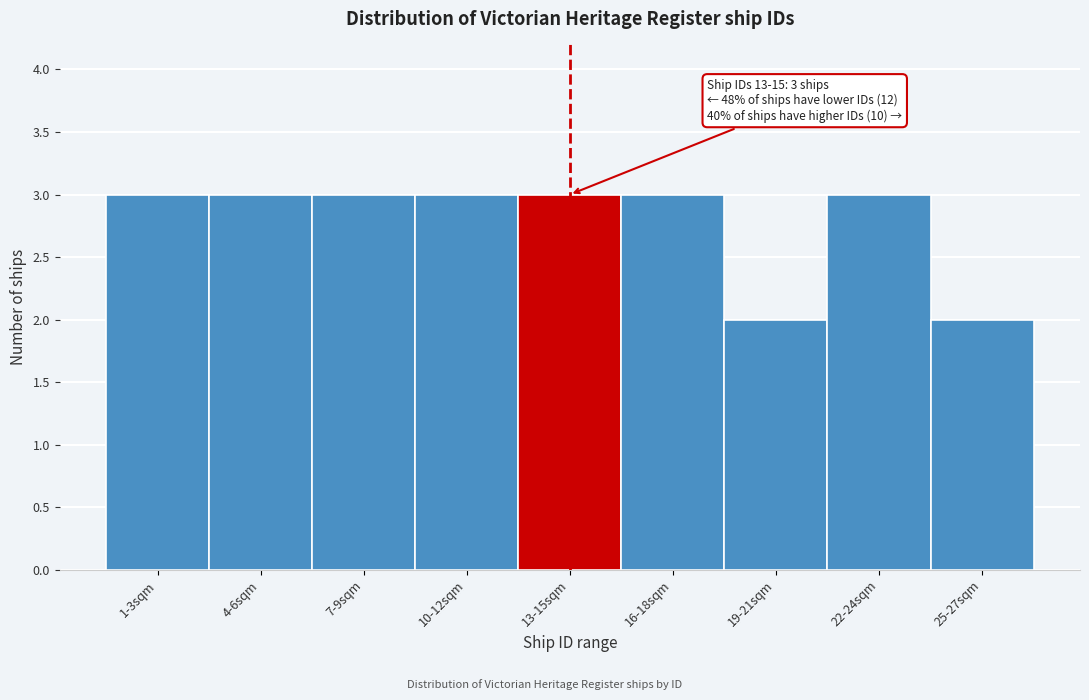

Reading left to right, what are all the values shown in this chart?

3	3	3	3	3	3	2	3	2